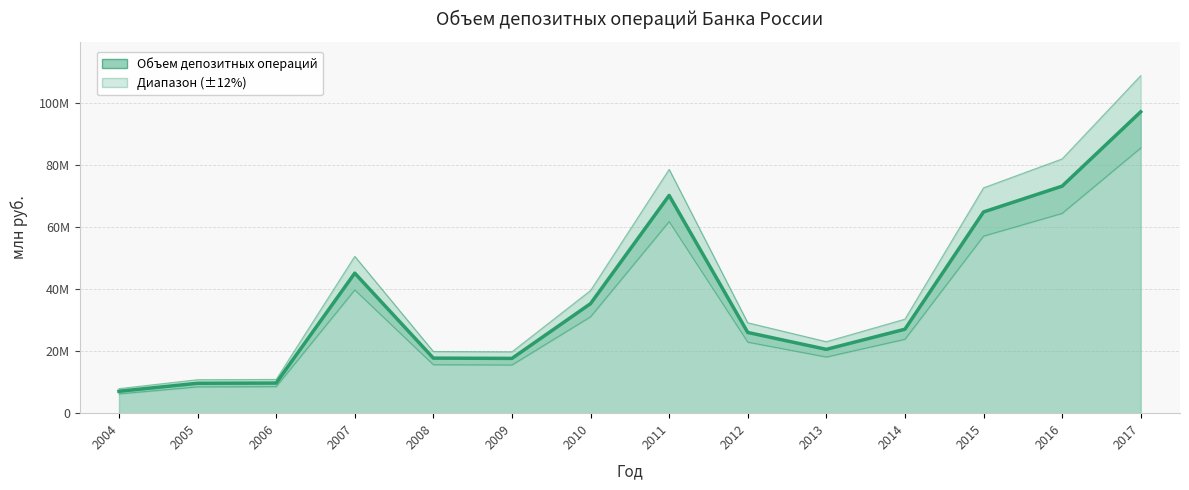

What is the change in value from 2010 to 2017?

+61774770.1